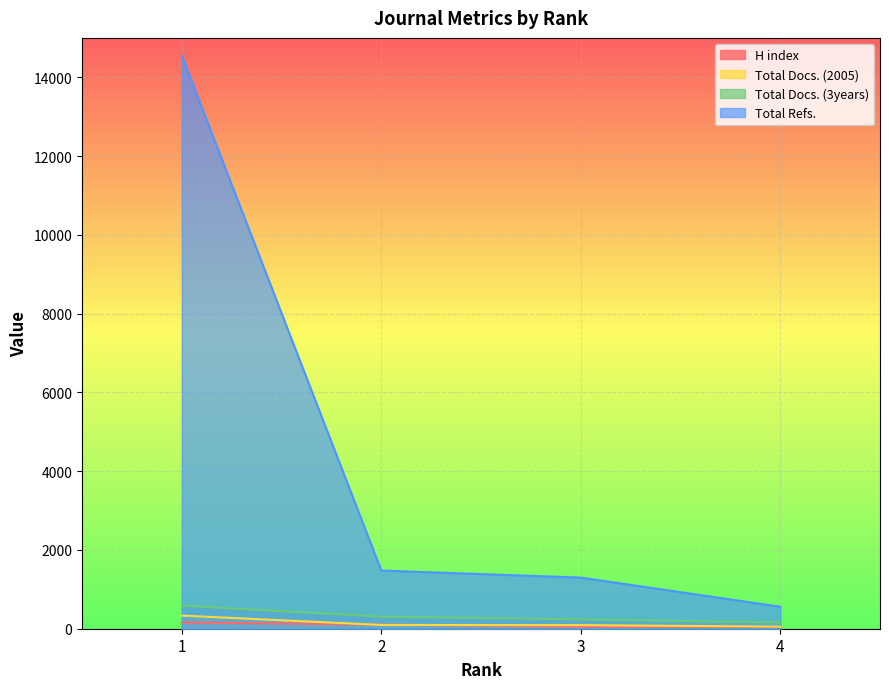

Does the chart display data point markers on the line(s)?

No